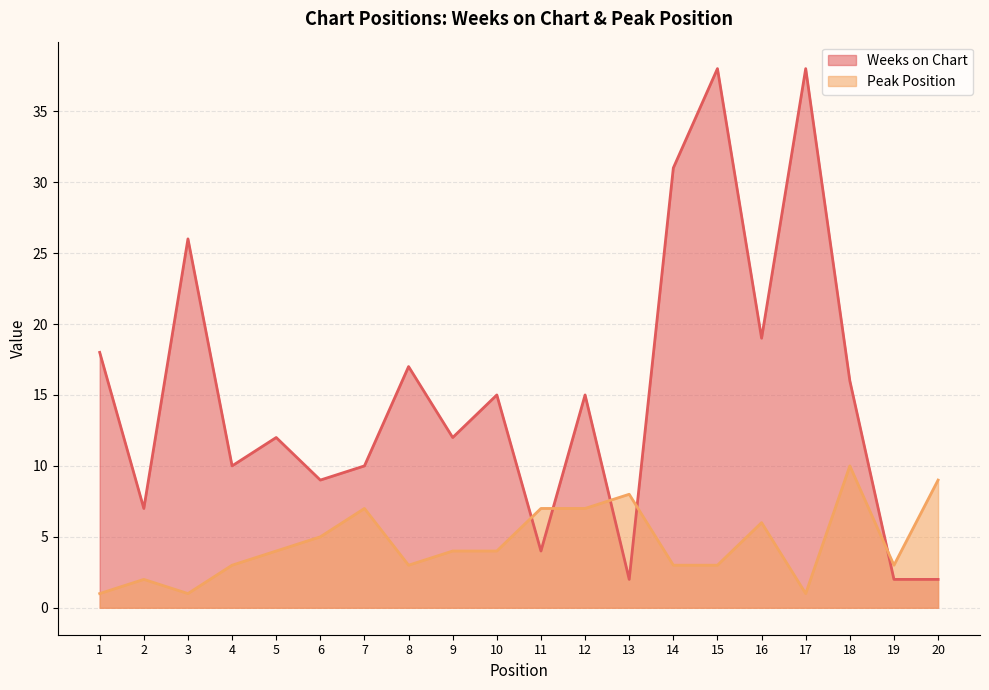

What are all the series names shown in the legend?

Weeks on Chart, Peak Position